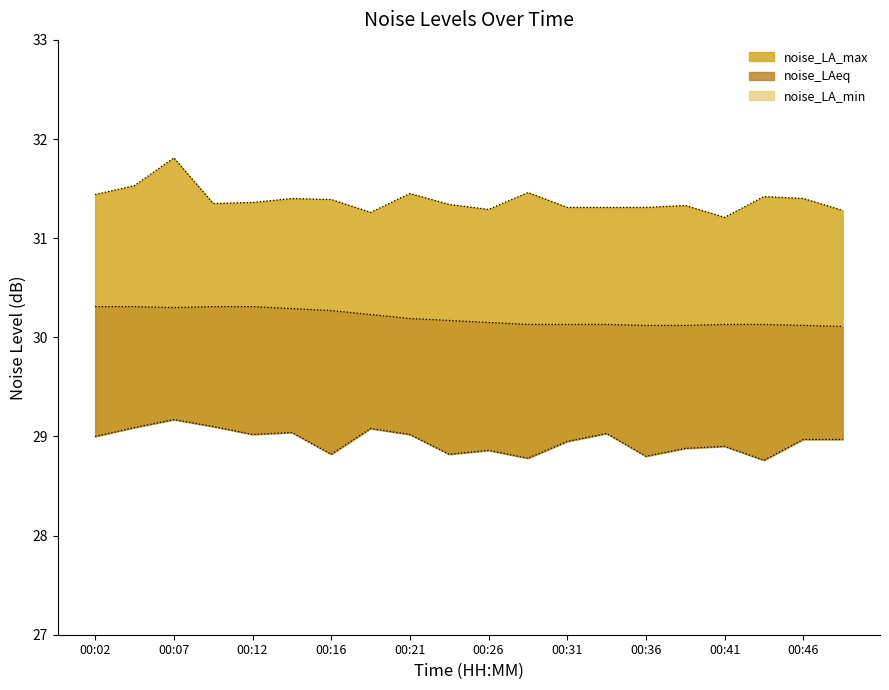

Where is the first local minimum for noise_LAeq?

00:07